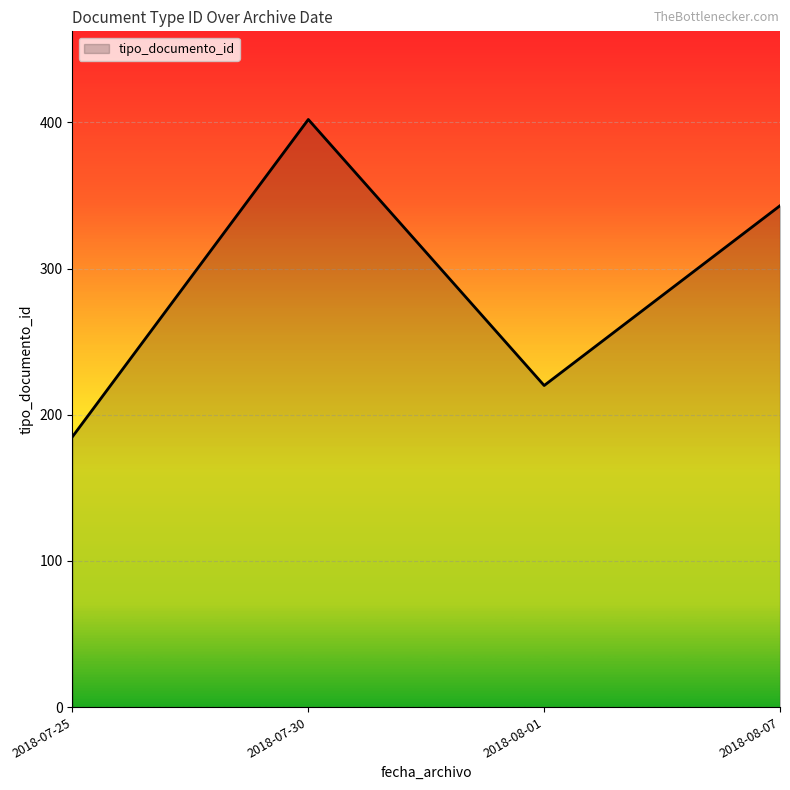

True or false: the data shows 148 at 2018-08-07.

False